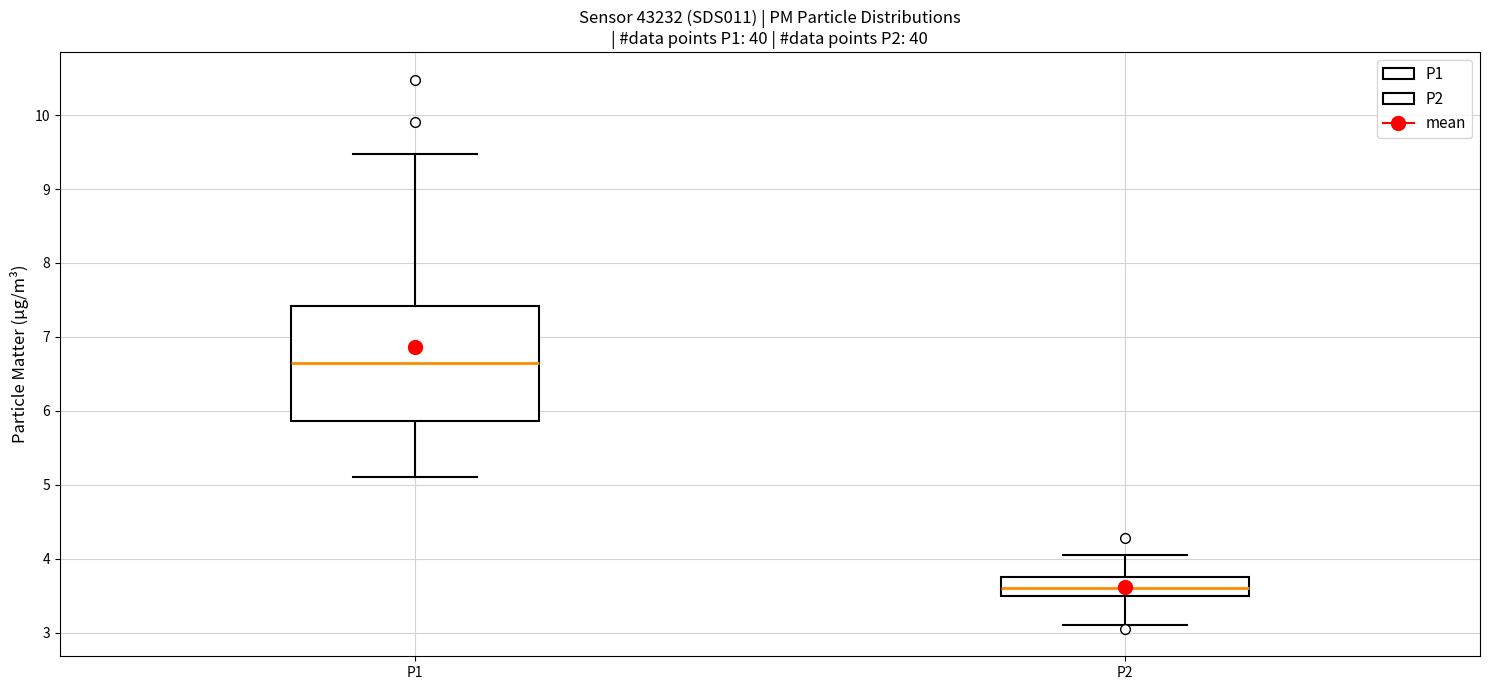

Reading left to right, transcribe this box plot: for each box, give where its median line is, the range the box spans, and where its two whiskers end, as read against the y-axis. The values are not printed on the chart, so give them approximately, as read against the axis.

P1: median 6.6, box 5.9 to 7.4, whiskers 5.1 to 9.5
P2: median 3.6, box 3.5 to 3.8, whiskers 3.1 to 4.1